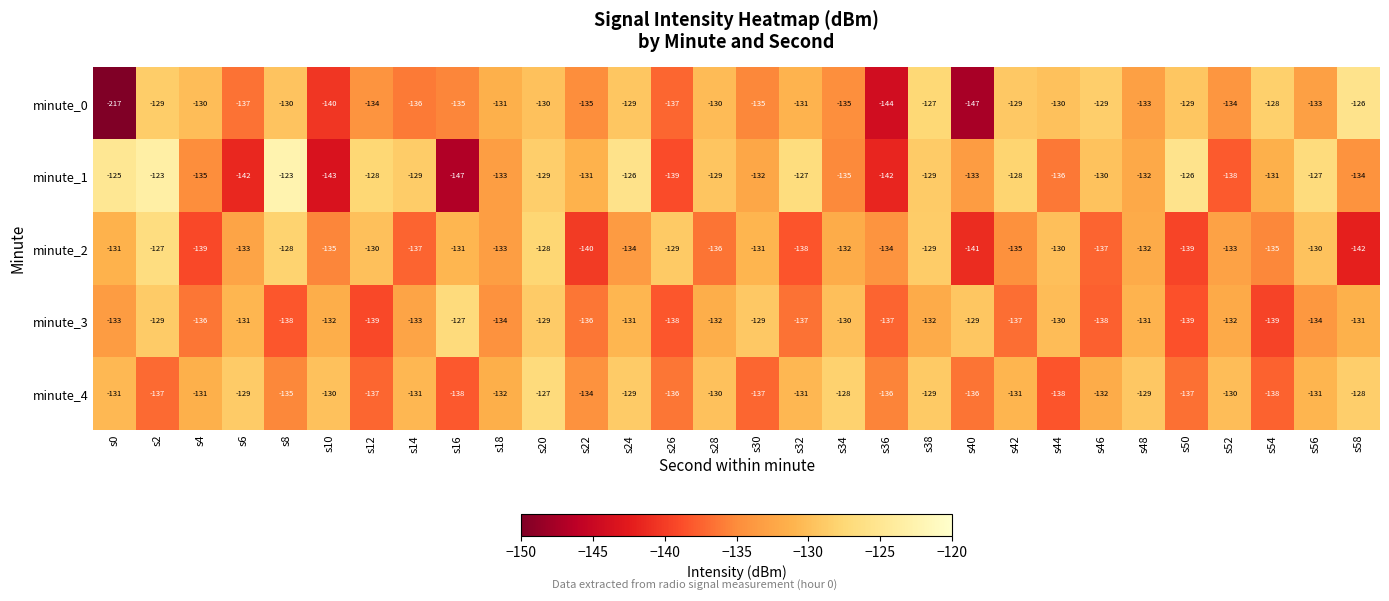

Is it true that minute_1 equals -191 at s38?

False